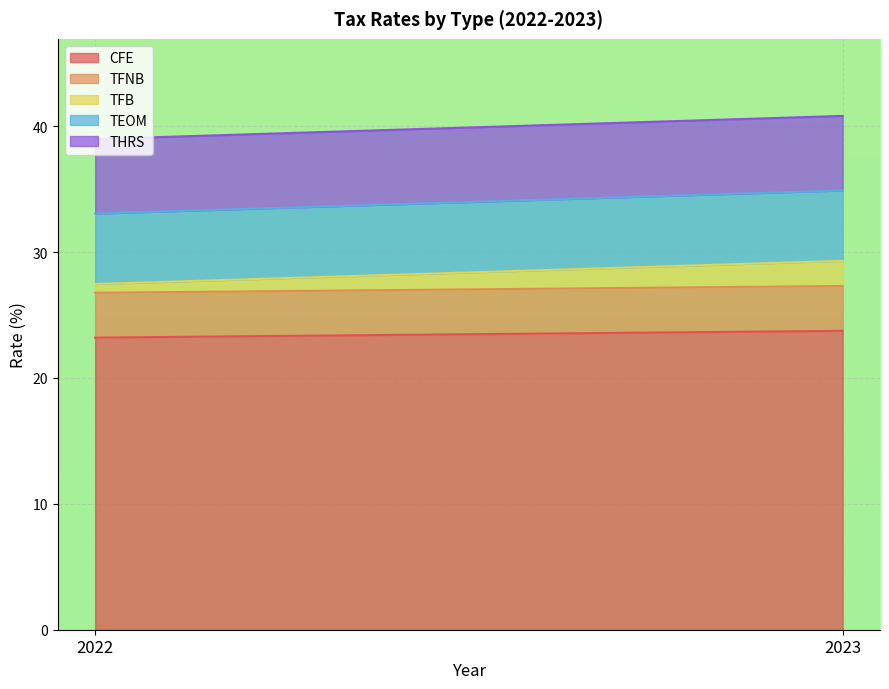

What is the sum of all TEOM values?

11.2